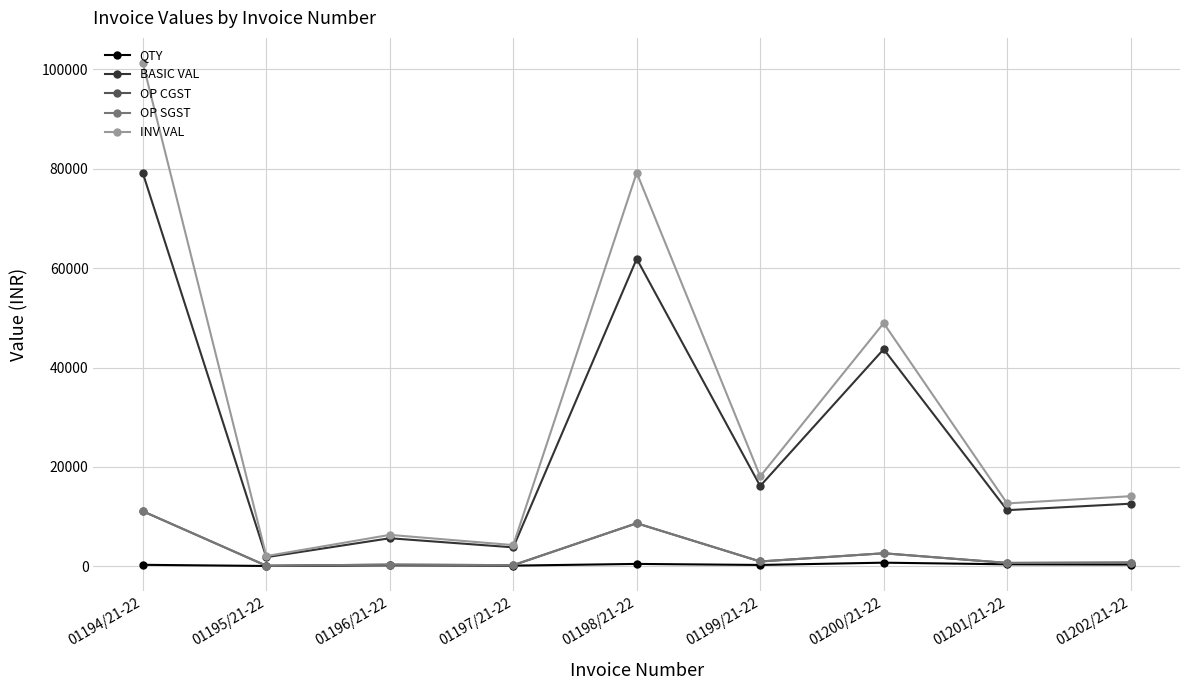

Rank the categories by QTY value from highest to lowest.

01200/21-22, 01198/21-22, 01201/21-22, 01202/21-22, 01194/21-22, 01199/21-22, 01196/21-22, 01197/21-22, 01195/21-22